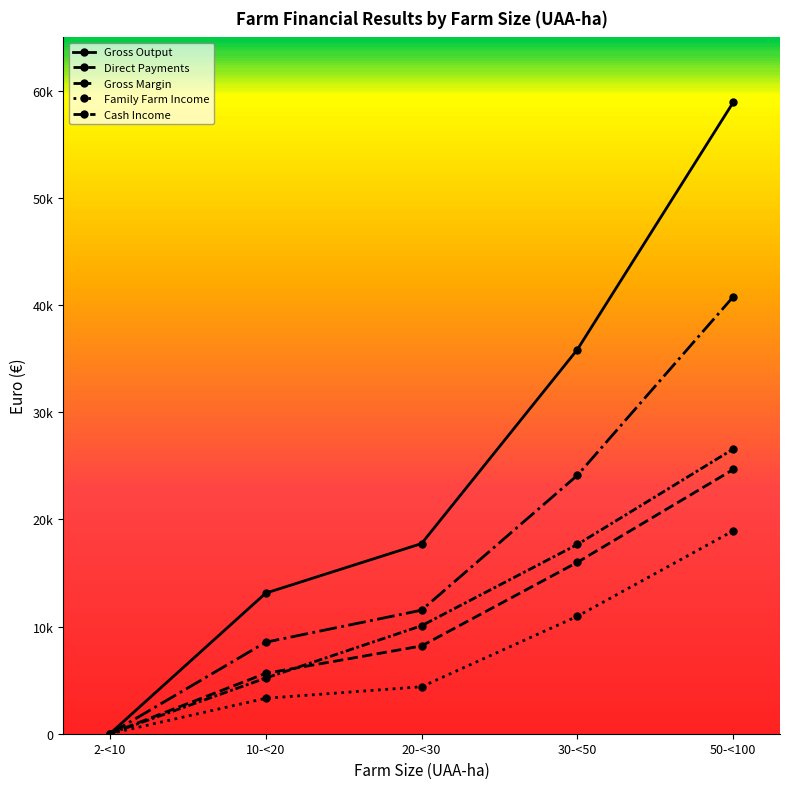

What is the value of the Gross Output point at the 3rd from the left?

17751